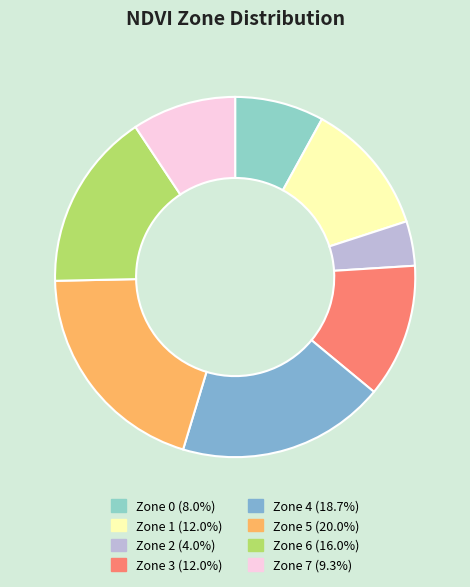

Does Zone 4 represent more than half of the total?

No